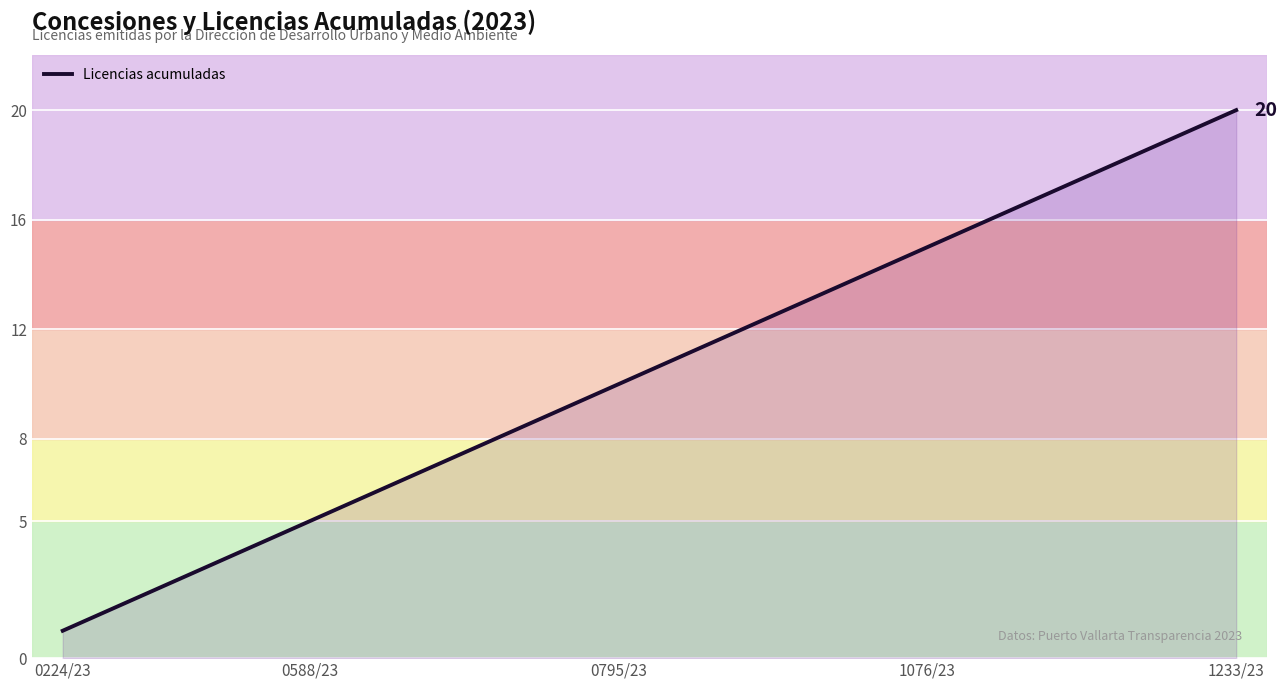

Reading right to left, transcribe all the data shown in this chart.

20	19	18	17	16	15	14	13	12	11	10	9	8	7	6	5	4	3	2	1